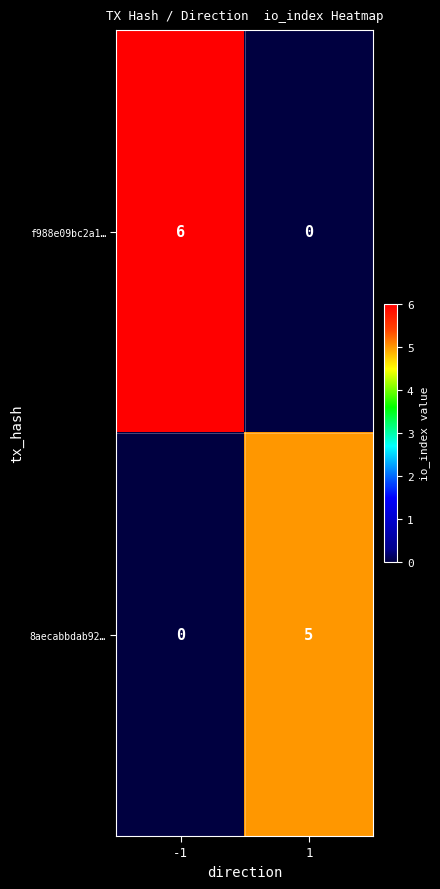

Count the number of data series in this chart.

2